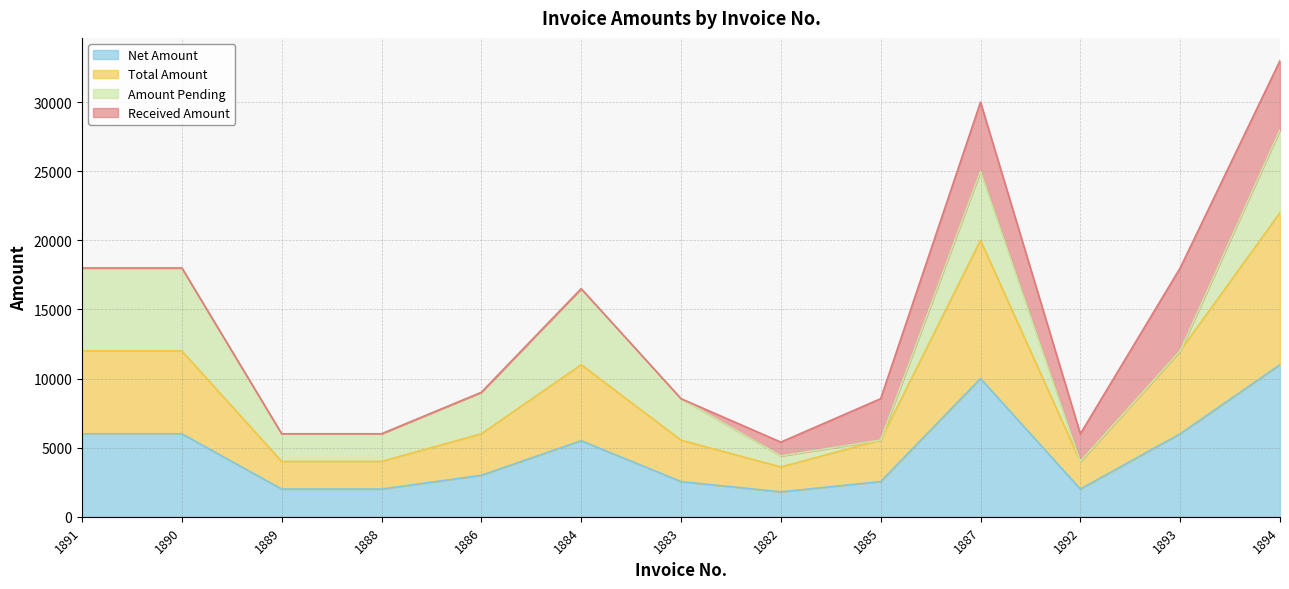

What is the highest value of the Net Amount series?

11000.0